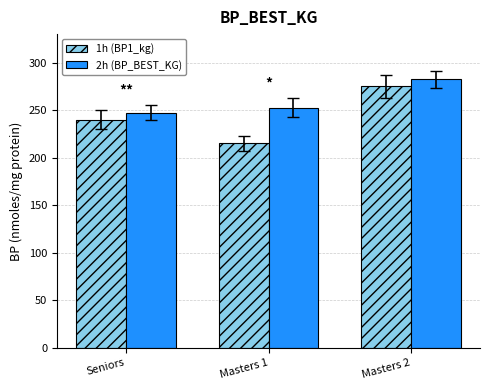

At how many categories does at least one series exceed 276?

1